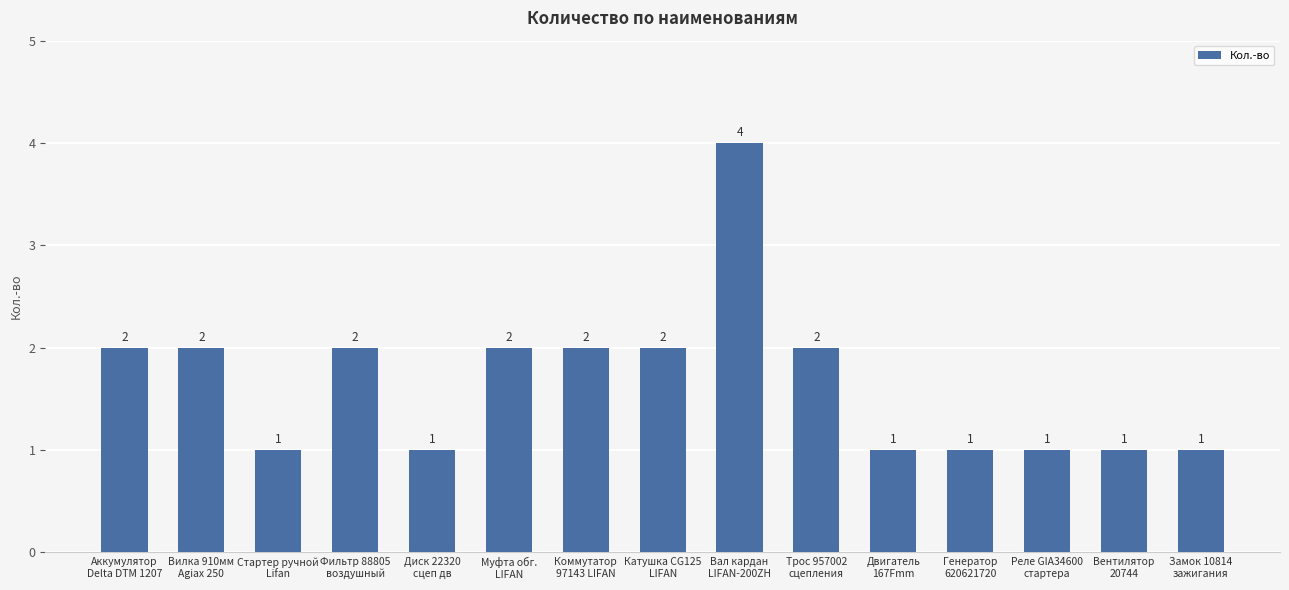

What is the label of the 14th bar from the right?

Вилка 910мм
Agiax 250